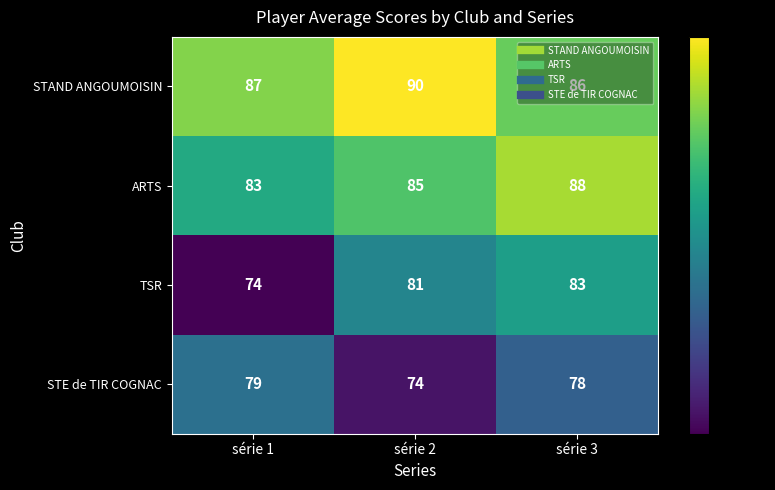

What is the difference between the highest and lowest values at série 3?

10